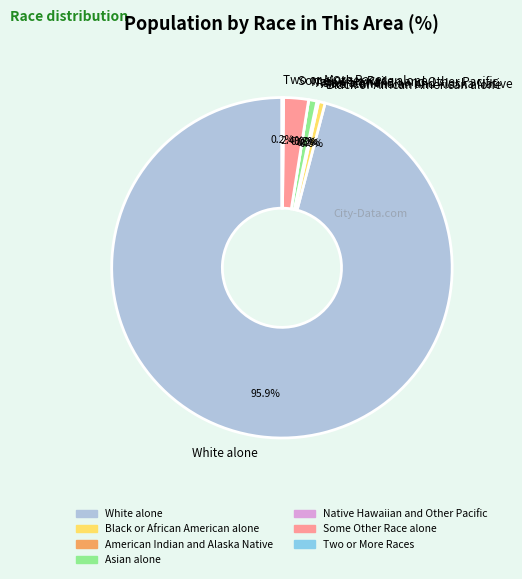

To the nearest percent, what is the difference between the Black or African American alone and White alone slice percentages?

95%